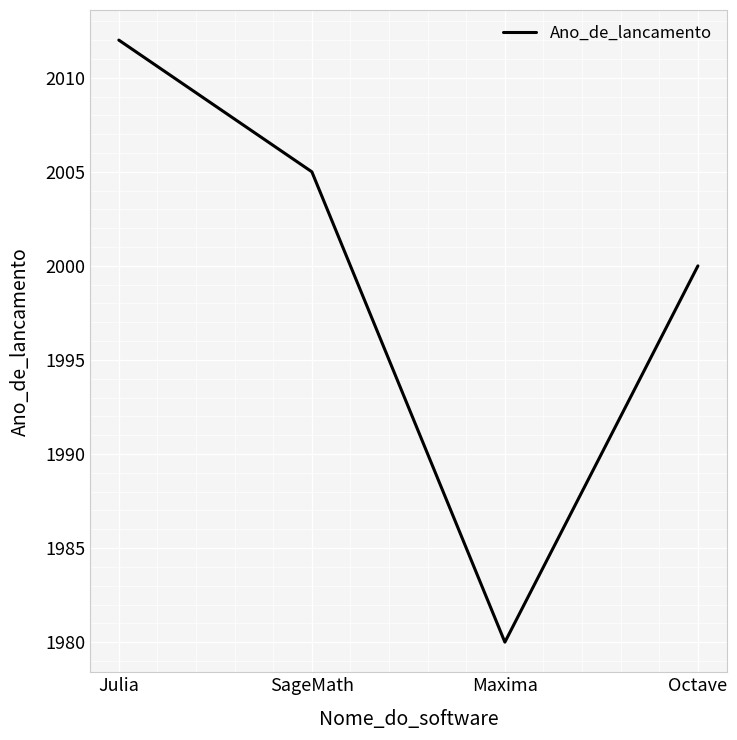

At which label does the data first exceed 2005?

Julia